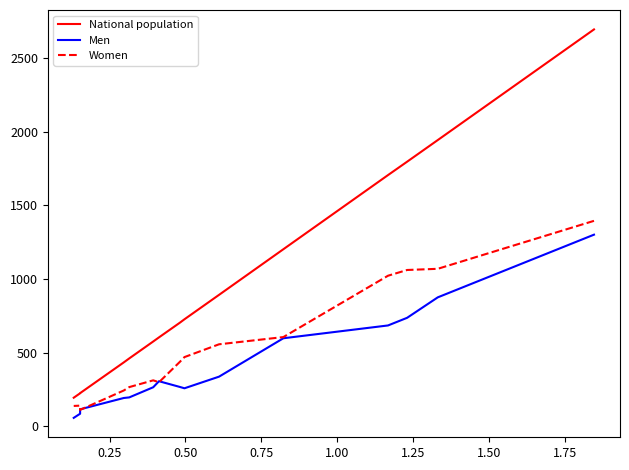

How many data points in Men are above 266?

7